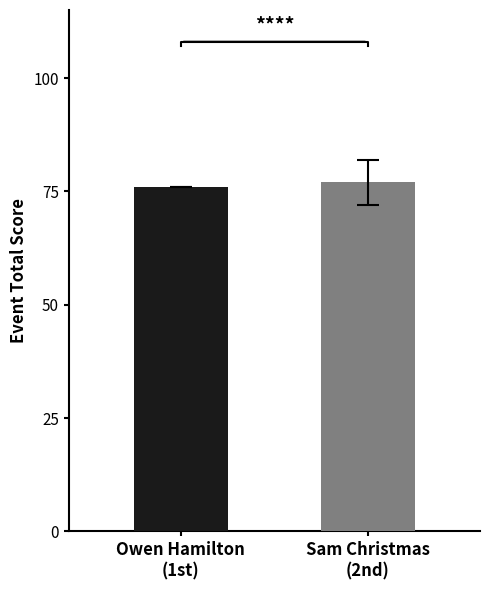

What is the label of the 1st bar from the right?

Sam Christmas
(2nd)